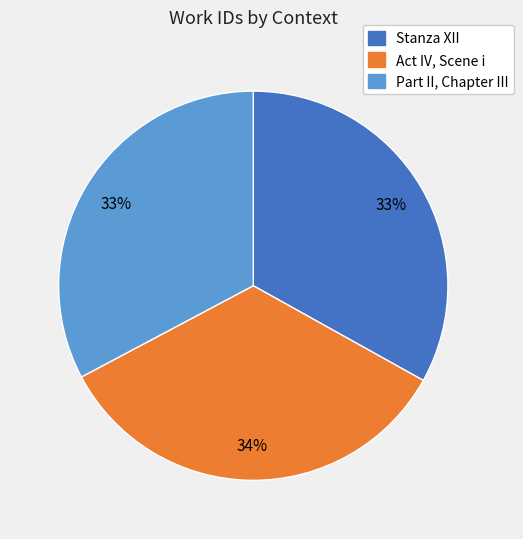

To the nearest percent, what portion does Act IV, Scene i represent?

34%